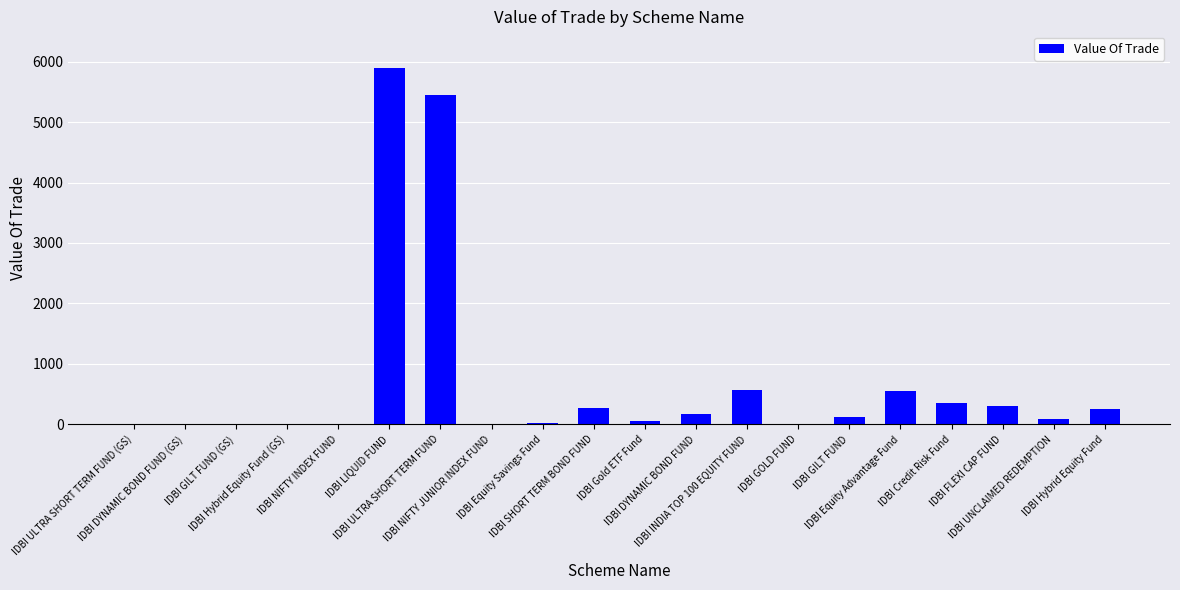

What is the greatest value displayed?

5891.1